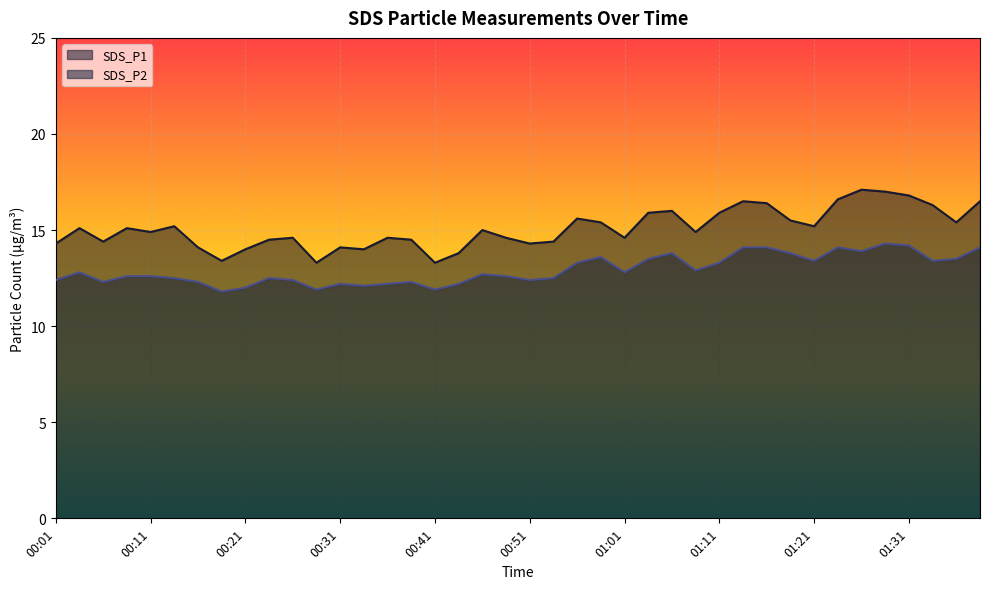

Which category has the highest value in the SDS_P2 series?

01:28